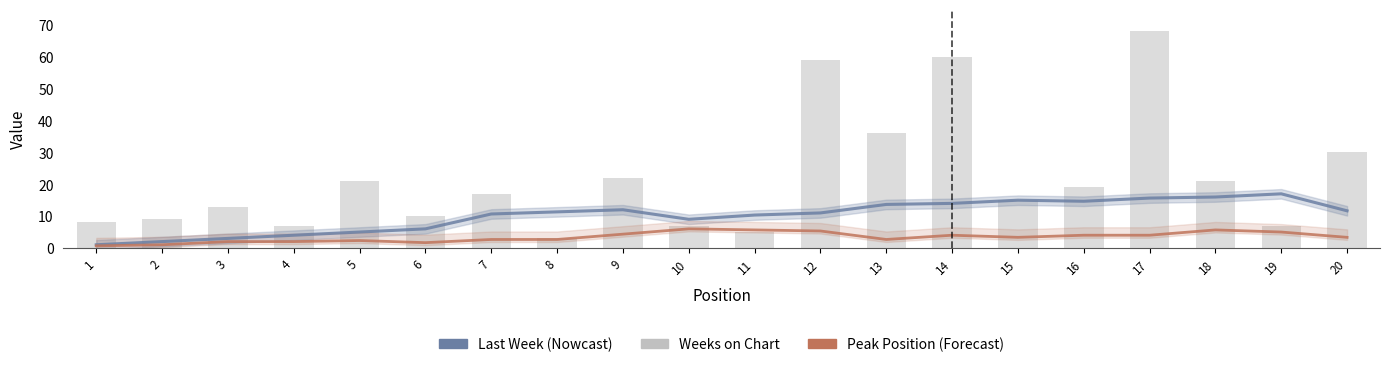

Reading left to right, transcribe all the data shown in this chart.

Last Week: 1=1.0	2=2.0	3=3.0	4=4.0	5=5.0	6=6.0	7=10.7	8=11.3	9=12.0	10=9.0	11=10.3	12=11.0	13=13.7	14=14.0	15=15.0	16=14.7	17=15.7	18=16.0	19=17.0	20=11.7
Peak Position: 1=0.7	2=1.0	3=2.0	4=2.0	5=2.3	6=1.7	7=2.7	8=2.7	9=4.3	10=6.0	11=5.7	12=5.3	13=2.7	14=4.0	15=3.3	16=4.0	17=4.0	18=5.7	19=5.0	20=3.3
Weeks on Chart: 1=8.0	2=9.0	3=13.0	4=7.0	5=21.0	6=10.0	7=17.0	8=3.0	9=22.0	10=7.0	11=5.0	12=59.0	13=36.0	14=60.0	15=15.0	16=19.0	17=68.0	18=21.0	19=7.0	20=30.0